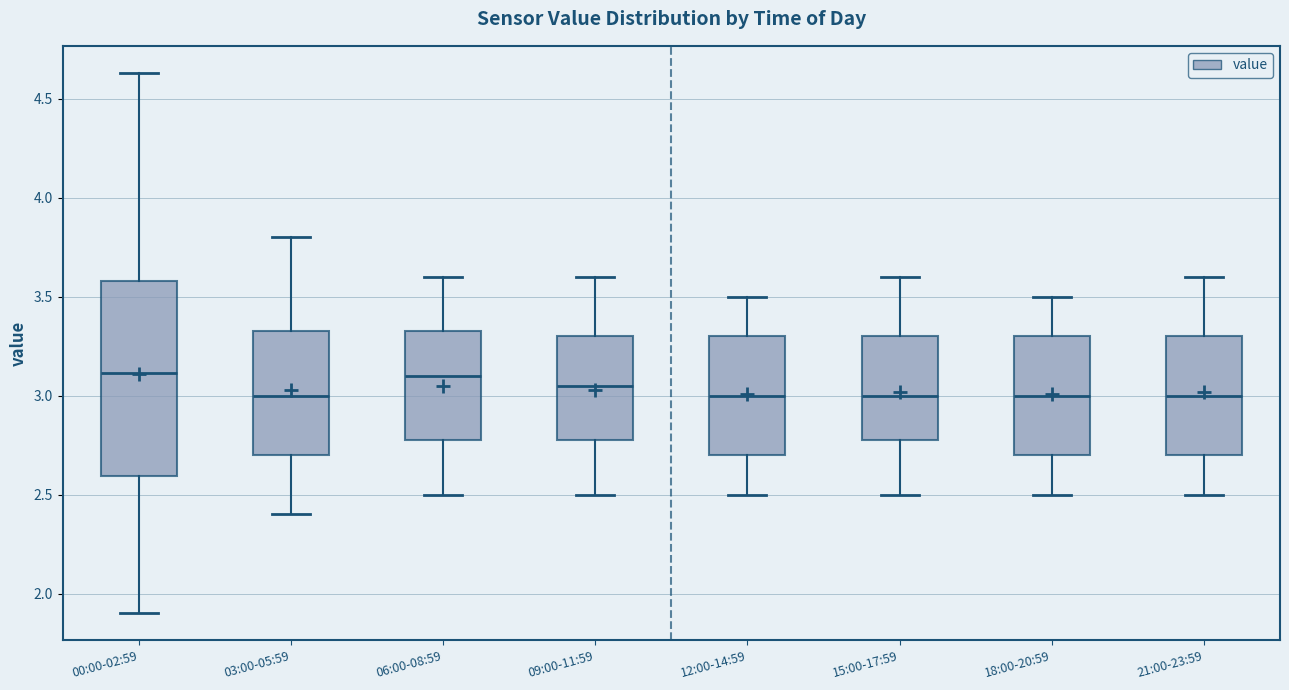

Which box is the tallest, from its lower edge to its upper edge?

00:00-02:59